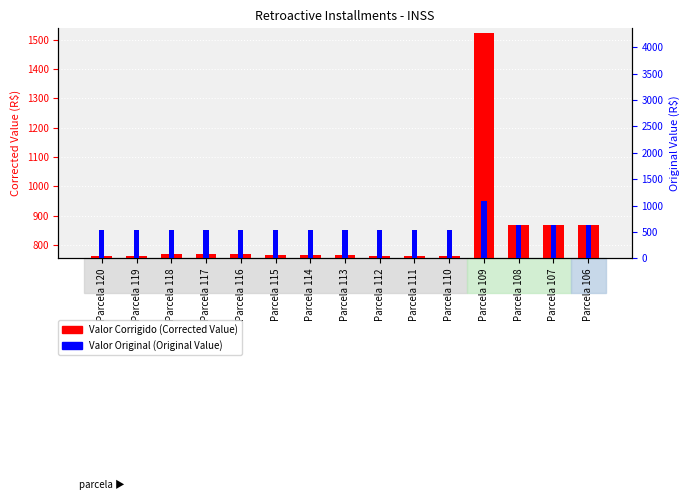

Reading left to right, list all the values displayed in this chart.

Valor Corrigido (Corrected Value): 763.1	762.6	769.2	768.3	768.0	766.8	766.0	765.0	763.4	762.7	762.2	1523.4	868.5	867.8	867.8
Valor Original (Original Value): 540.0	540.0	545.0	545.0	545.0	545.0	545.0	545.0	545.0	545.0	545.0	1090.0	622.0	622.0	622.0